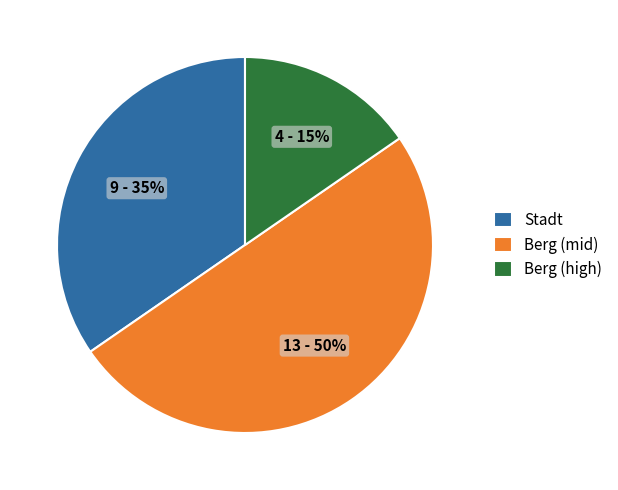

Which has a higher value, Stadt or Berg (mid)?

Berg (mid)